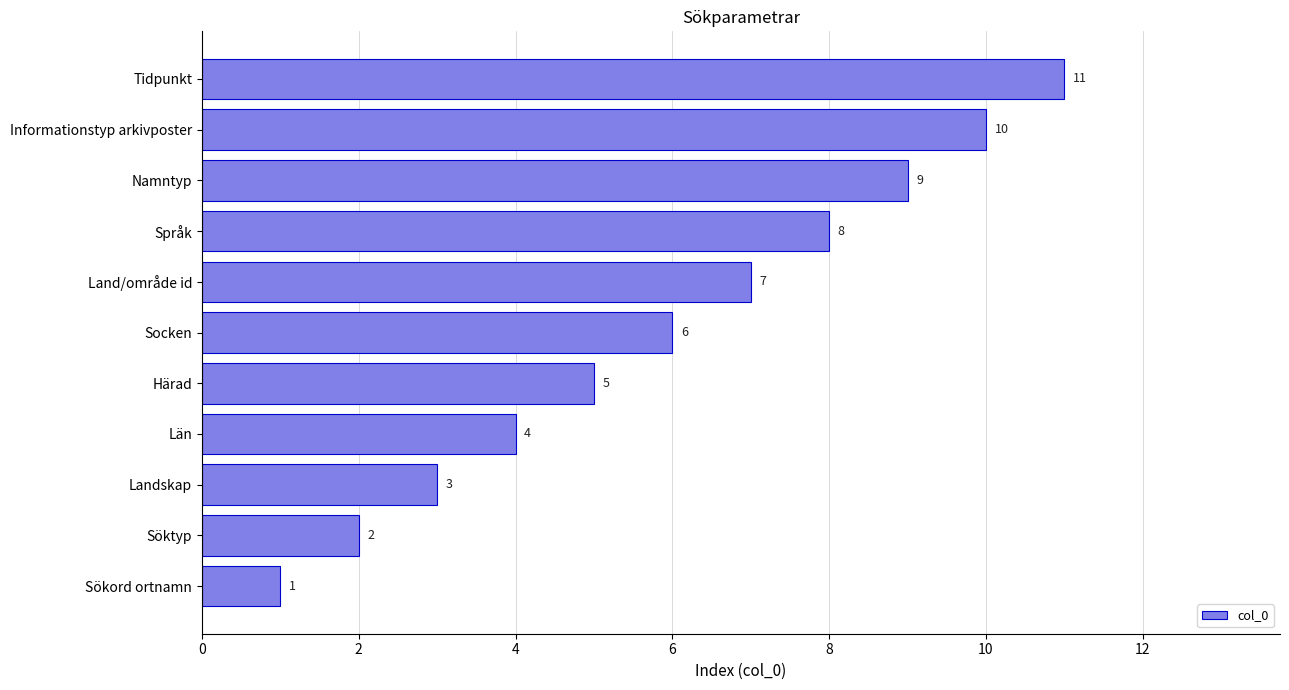

How many values are below 6?

5